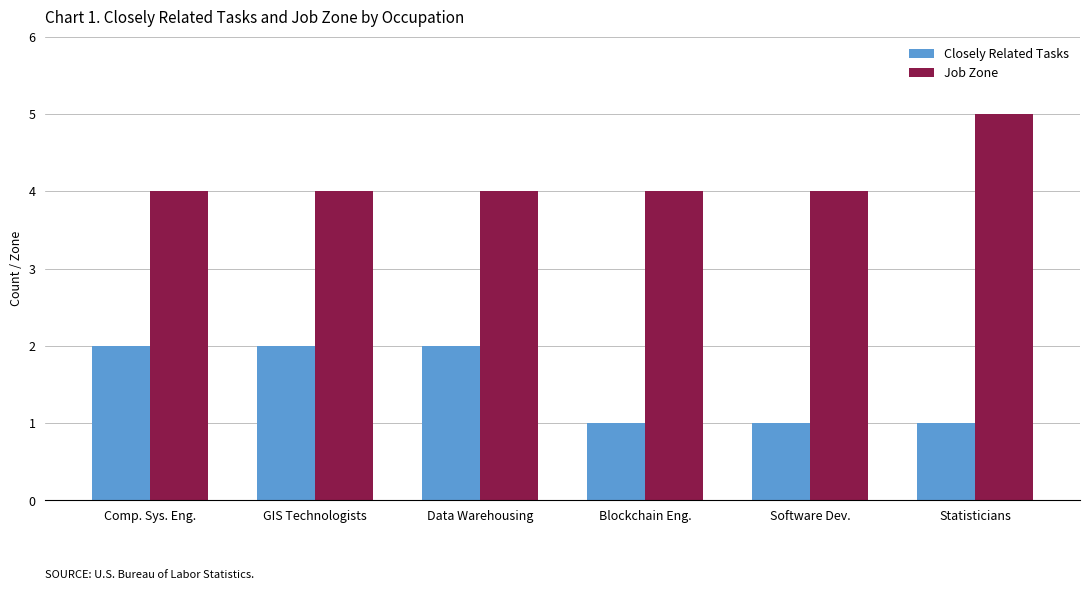

What position from the left is Software Dev.?

5